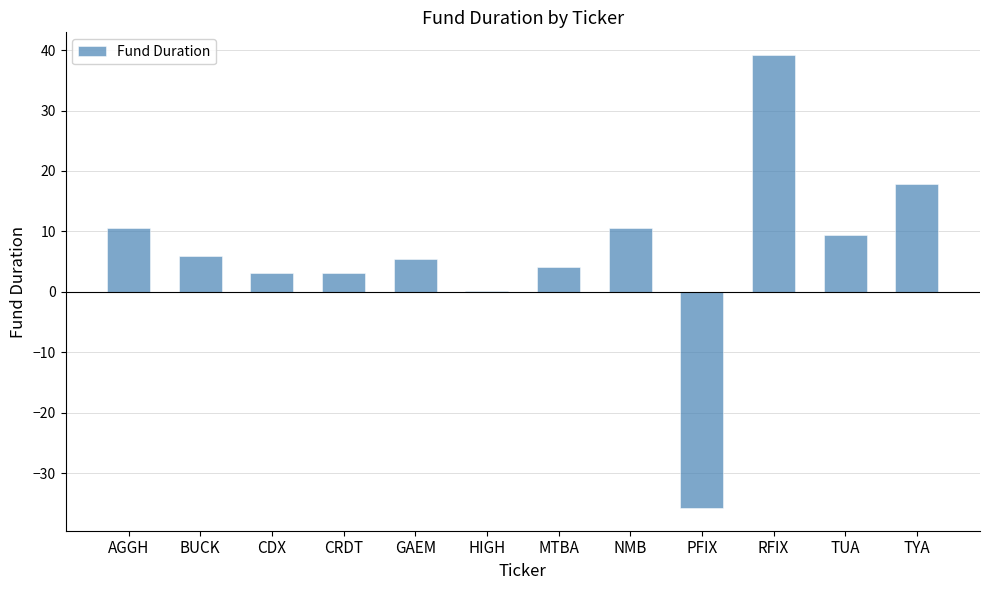

Is it true that the value at TUA is 9.4?

True